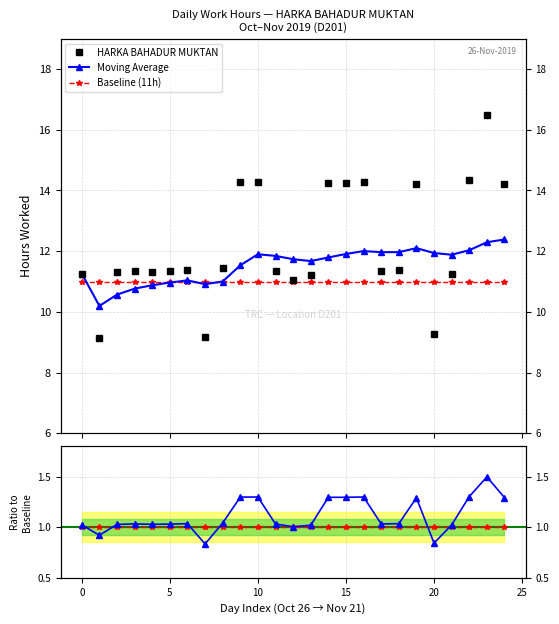

What is the sum of all Ratio Baseline values?

25.0